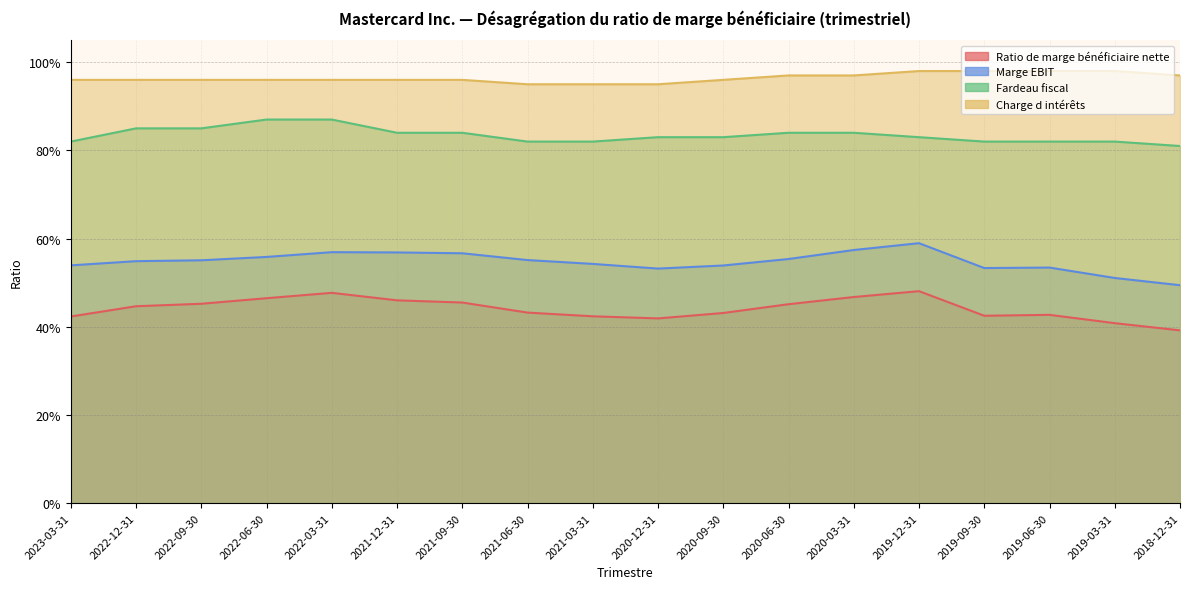

Rank the series by their average value, from lowest to highest.

Ratio de marge bénéficiaire nette, Marge EBIT, Fardeau fiscal, Charge d intérêts